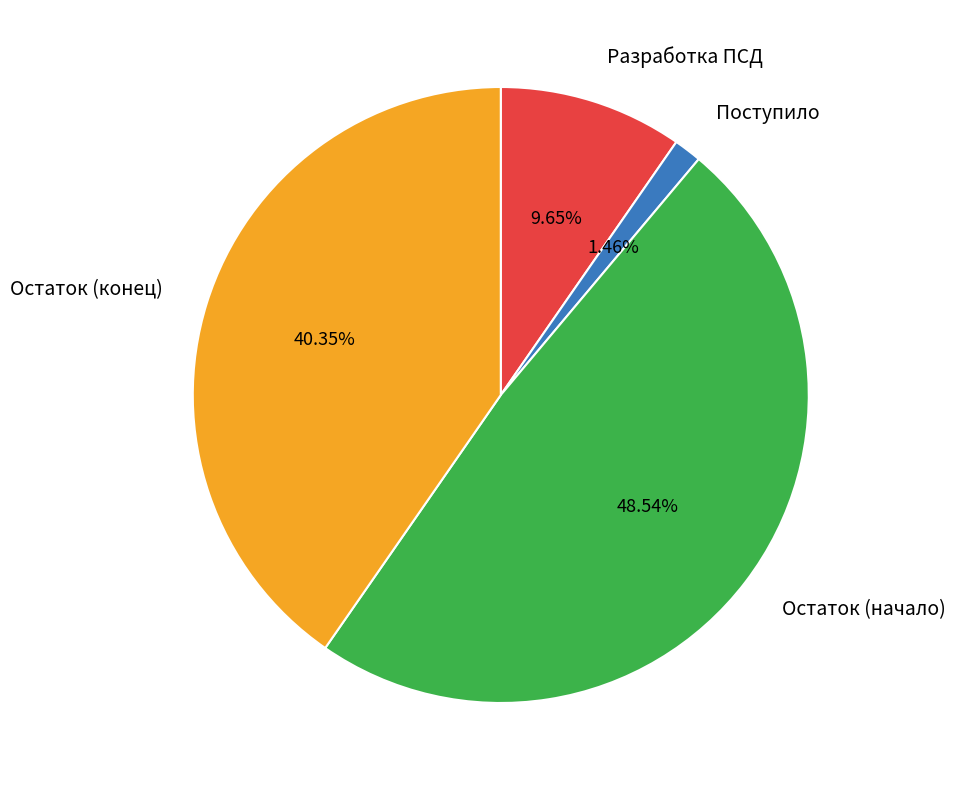

Which has a higher value, Остаток (начало) or Остаток (конец)?

Остаток (начало)